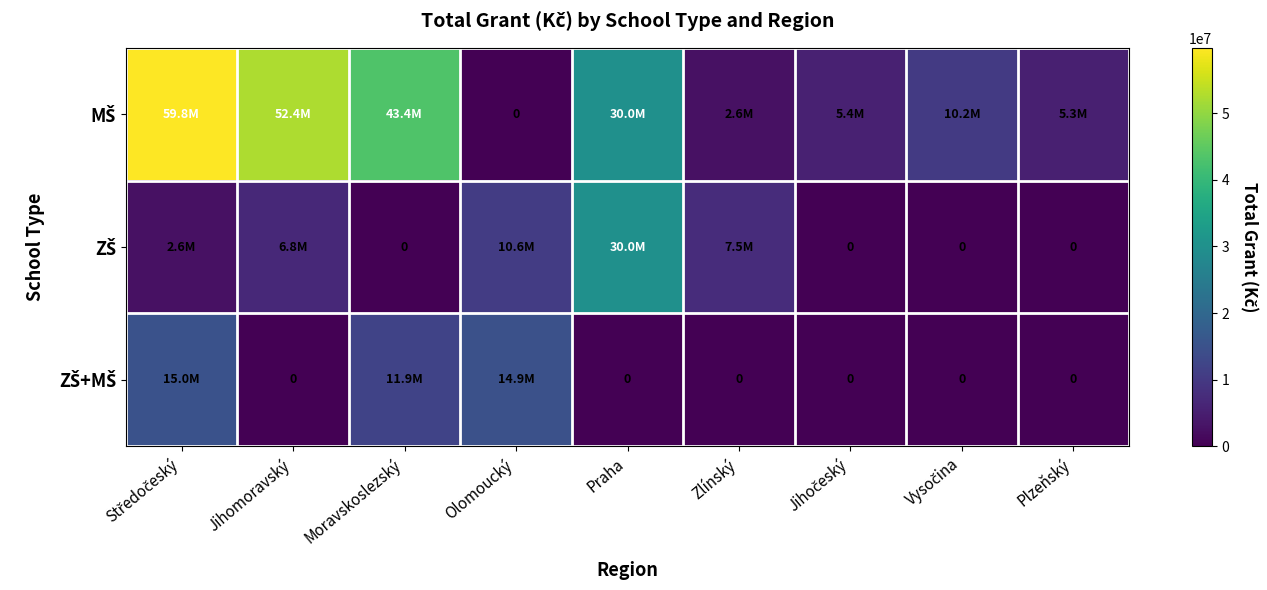

How many positive values does the ZŠ series have?

5